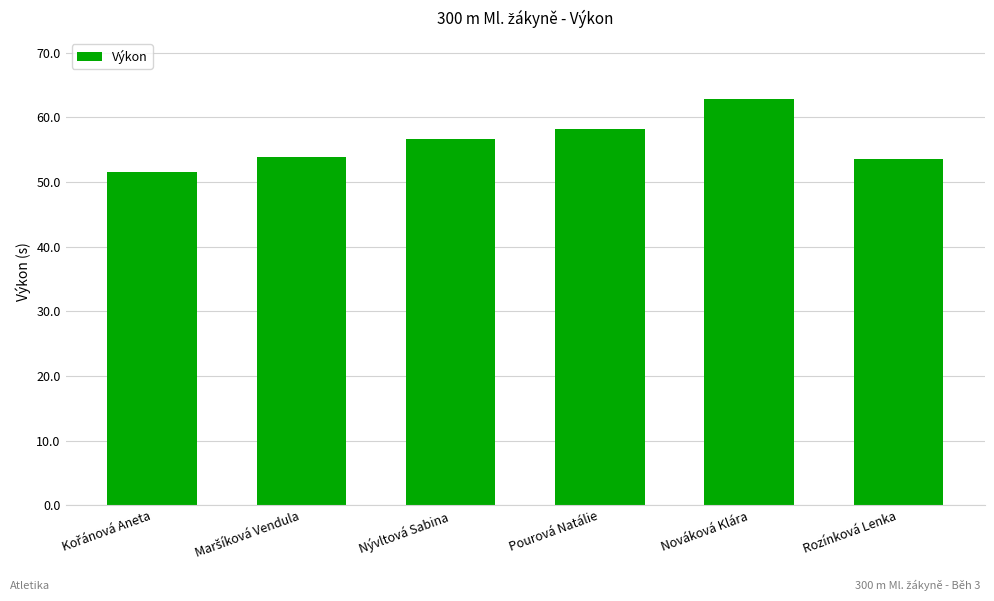

How many bars are there in total?

6